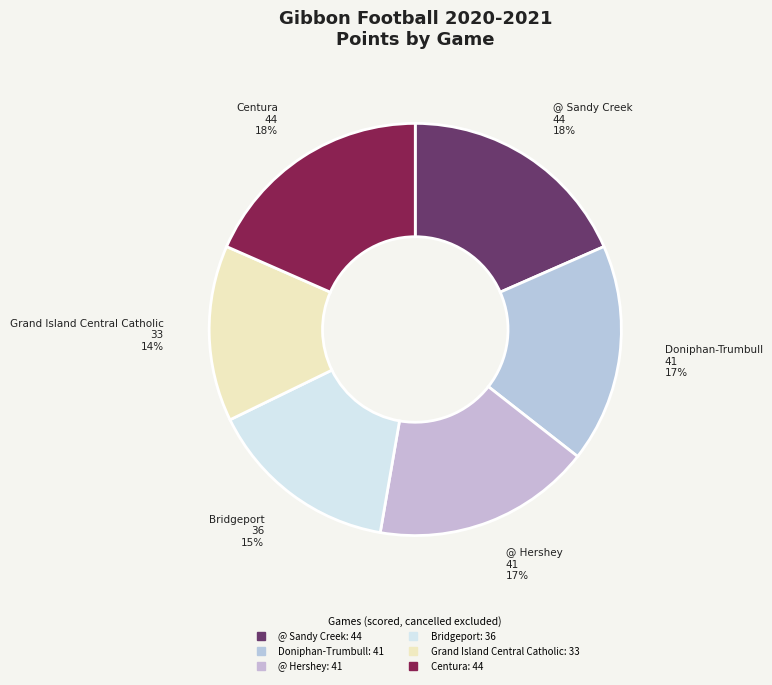

Is it true that Doniphan-Trumbull is 17% of the pie?

True